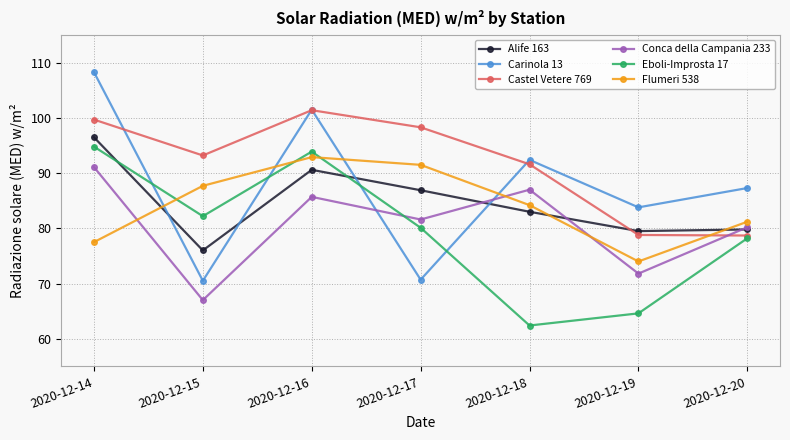

What is the maximum value for Carinola 13?

108.3